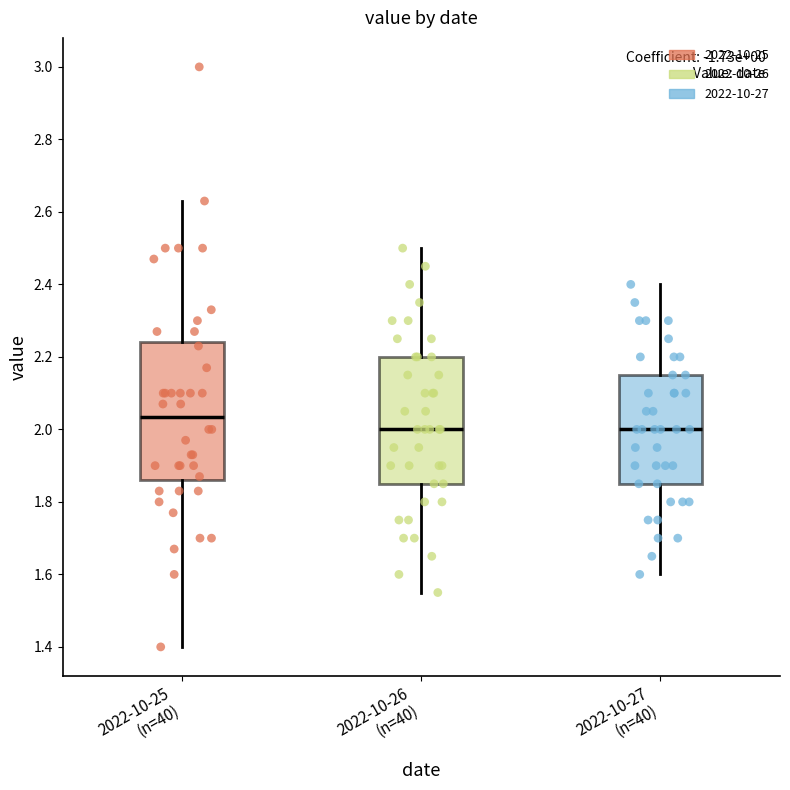

Reading left to right, read every box against the y-axis: the position of its median line, the range the box covers, and the ends of its whiskers. The values are not printed on the chart, so give them approximately, as read against the axis.

2022-10-25 (n=40): median 2.04, box 1.86 to 2.24, whiskers 1.40 to 2.64
2022-10-26 (n=40): median 2.00, box 1.86 to 2.20, whiskers 1.56 to 2.50
2022-10-27 (n=40): median 2.00, box 1.86 to 2.16, whiskers 1.60 to 2.40